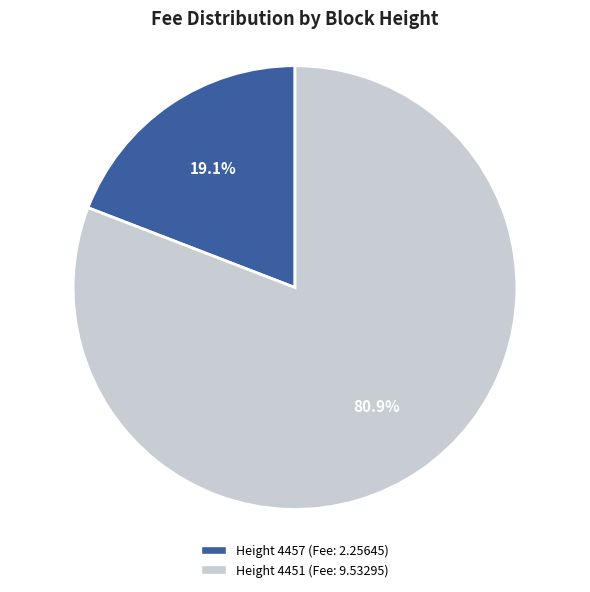

Does any single category account for the majority?

Yes